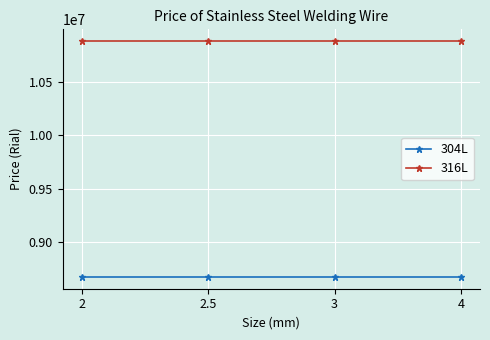

What is the label of the 2nd point from the left?

2.5